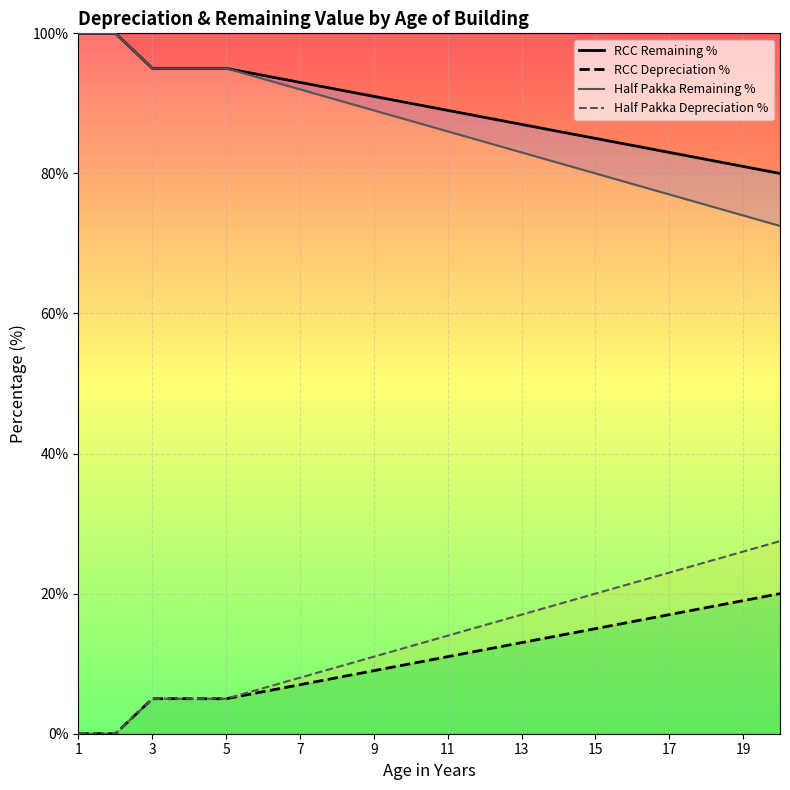

True or false: Half Pakka Remaining % and RCC Remaining % intersect in this chart.

False